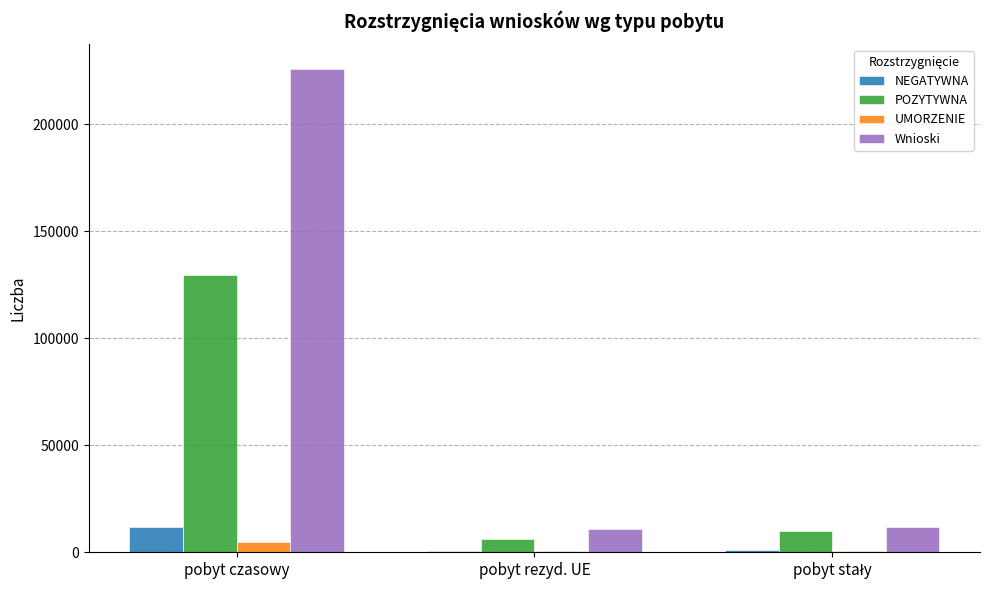

Between pobyt czasowy and pobyt rezyd. UE, which series saw the biggest shift?

Wnioski